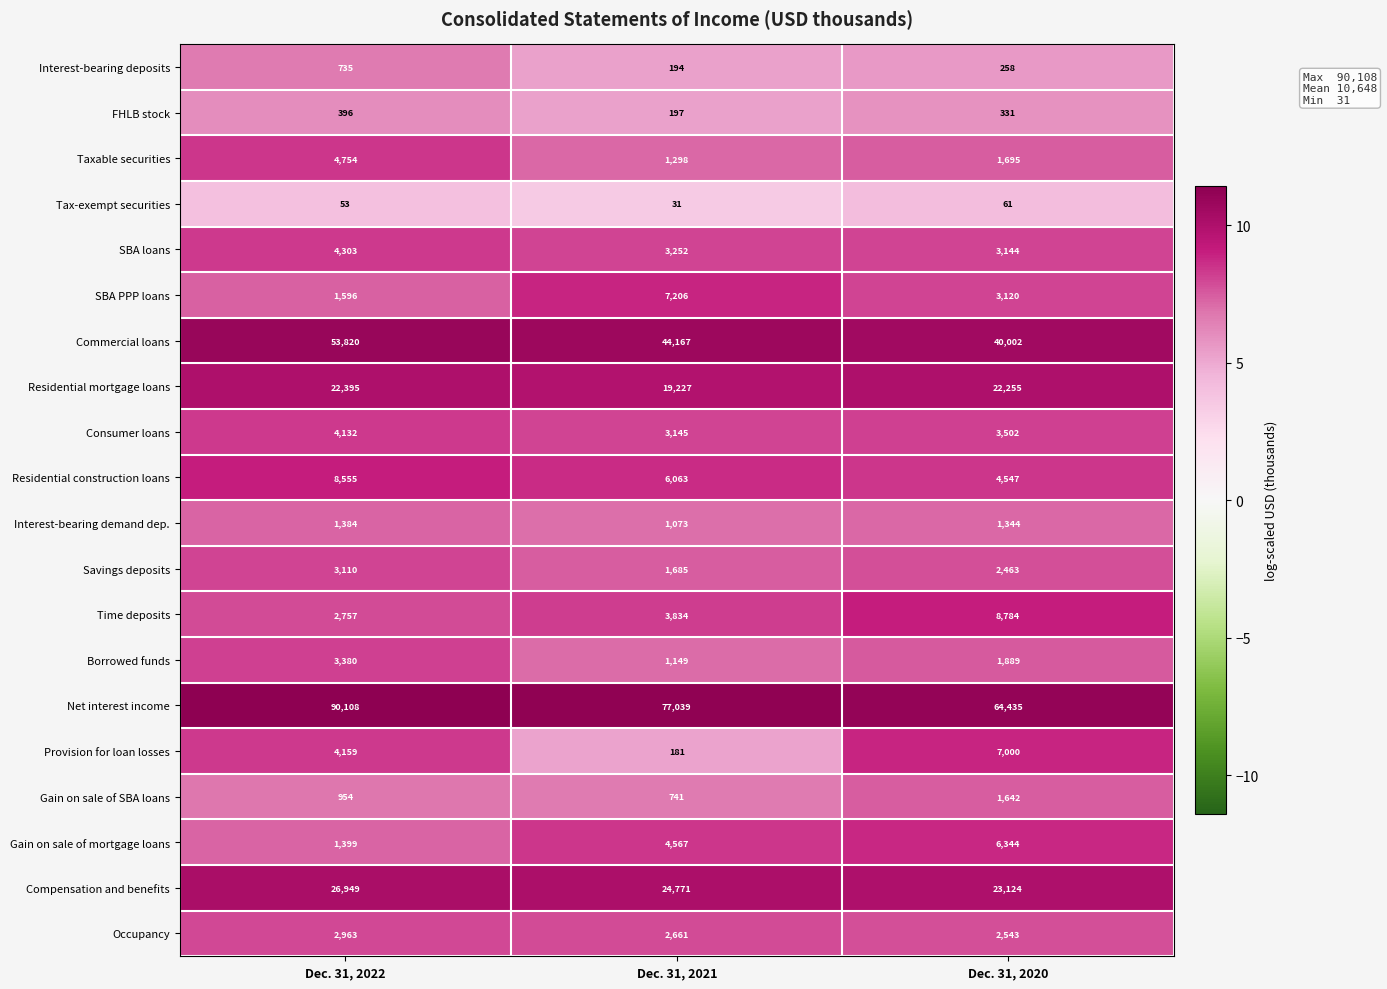

What is the sum of all Gain on sale of SBA loans values?

3337